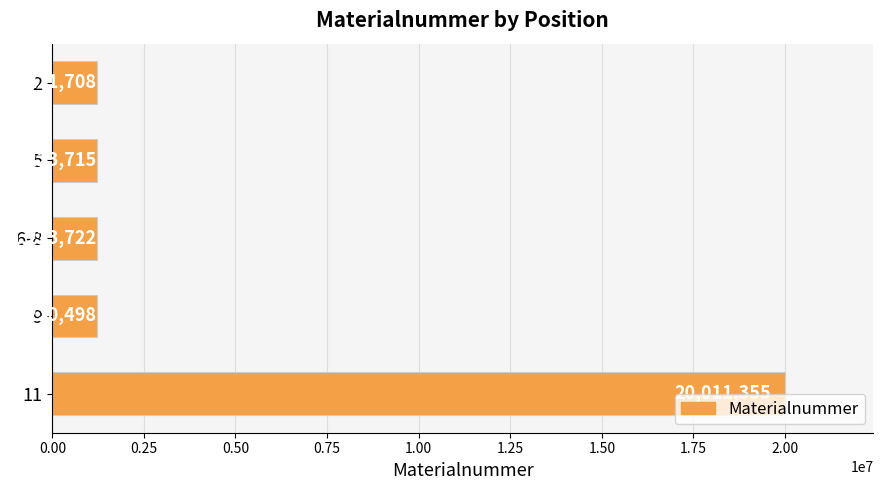

Which label corresponds to the largest value in the chart?

11